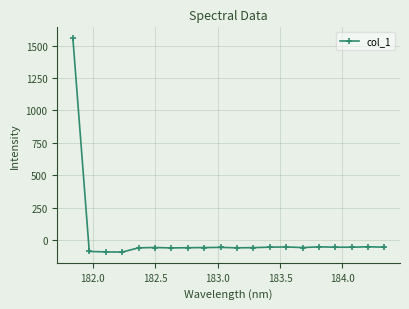

What is the value of the 20th point from the left?

-55.9